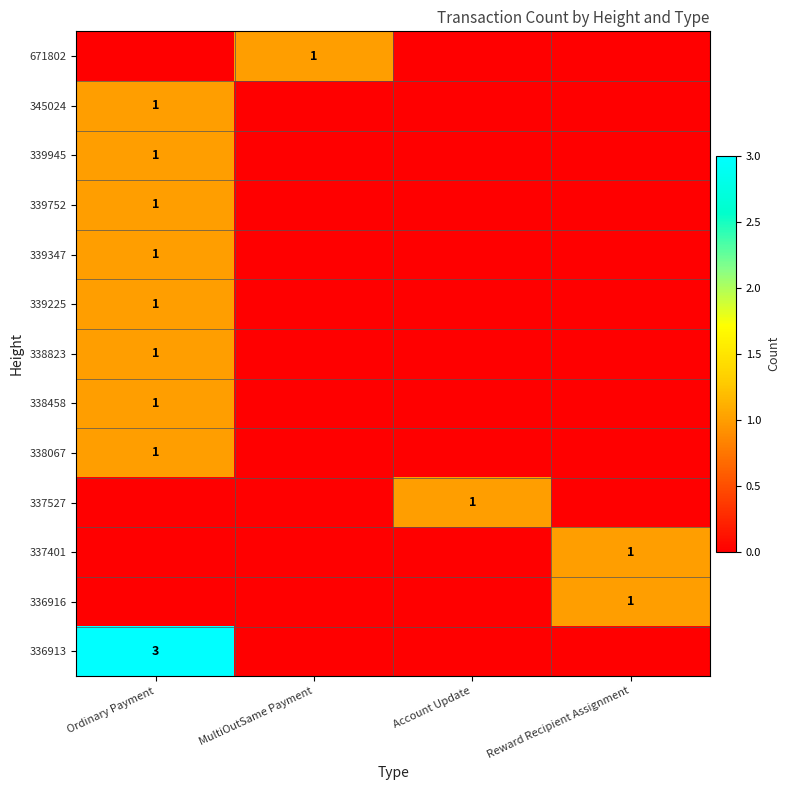

The value of 339945 at Ordinary Payment is 1. True or false?

True